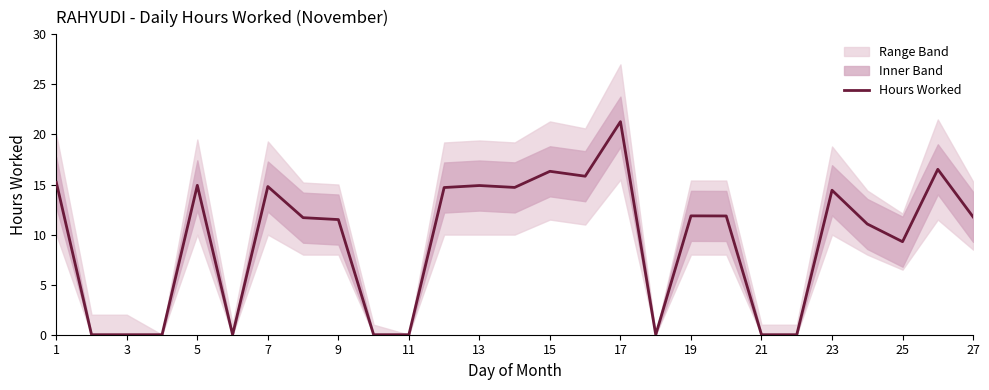

The Hours Worked series shows 15.2 at 1. True or false?

True